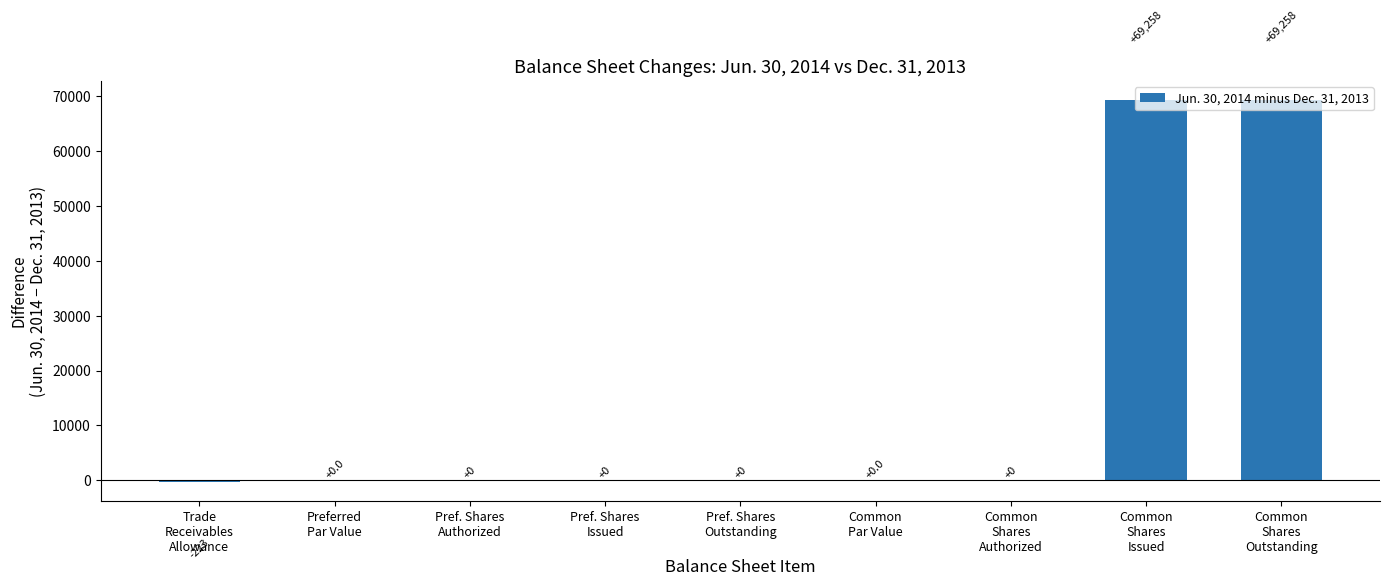

Between Common
Shares
Outstanding and Pref. Shares
Authorized, which is larger?

Common
Shares
Outstanding